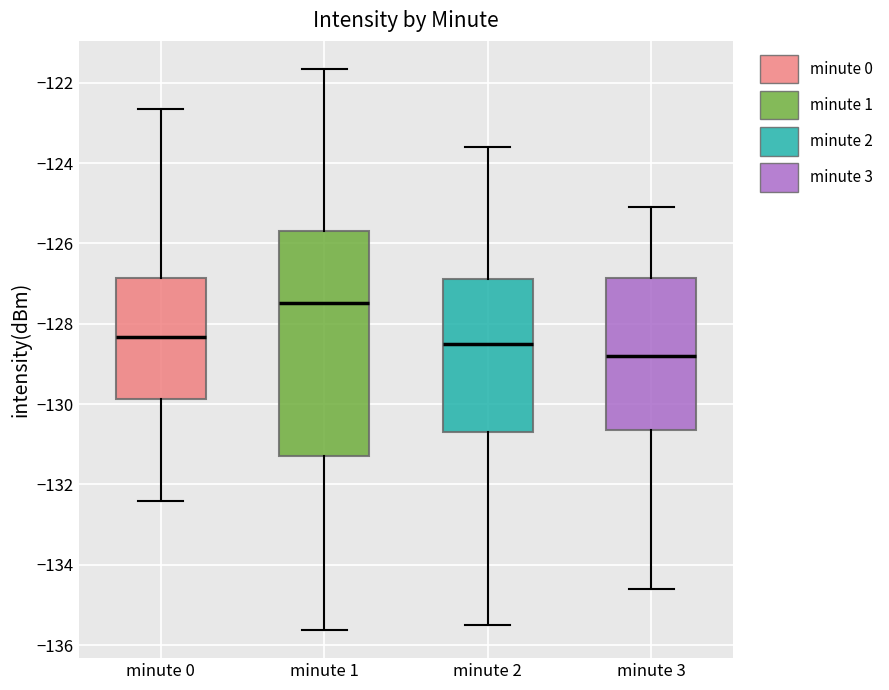

Comparing the boxes themselves (not the whiskers), which one is the tallest?

minute 1